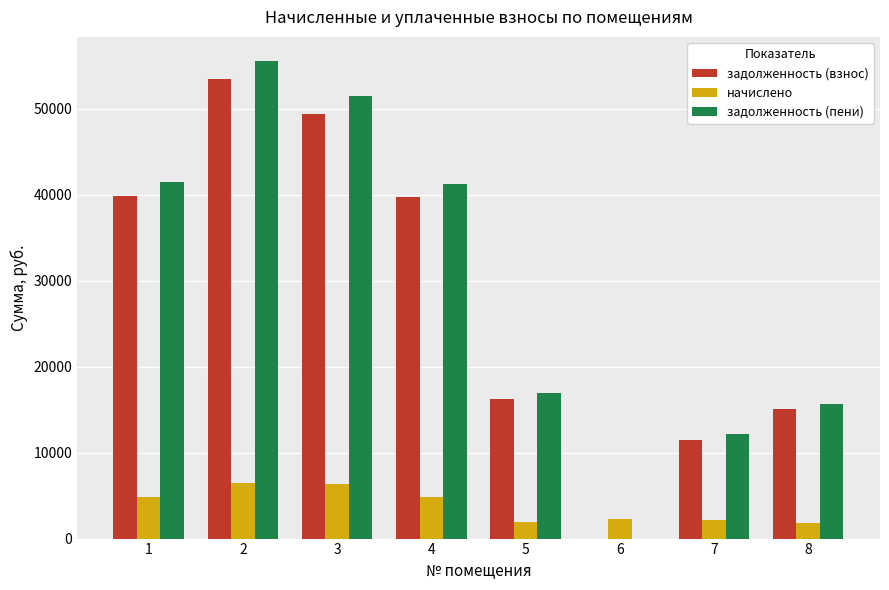

Which series changed the most between 2 and 6?

задолженность (пени)